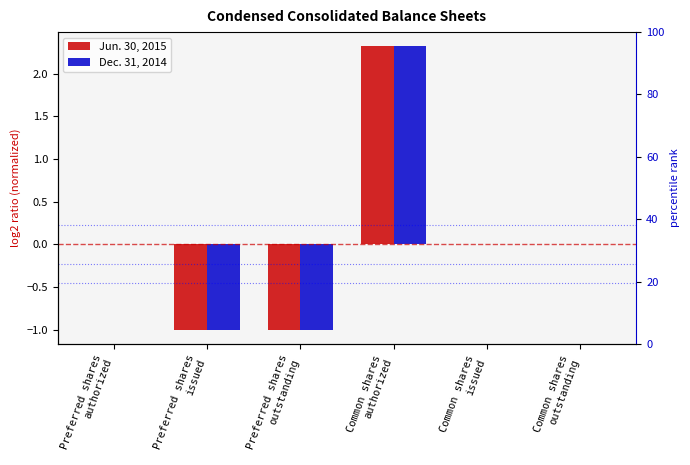

What are all the series names shown in the legend?

Jun. 30, 2015, Dec. 31, 2014